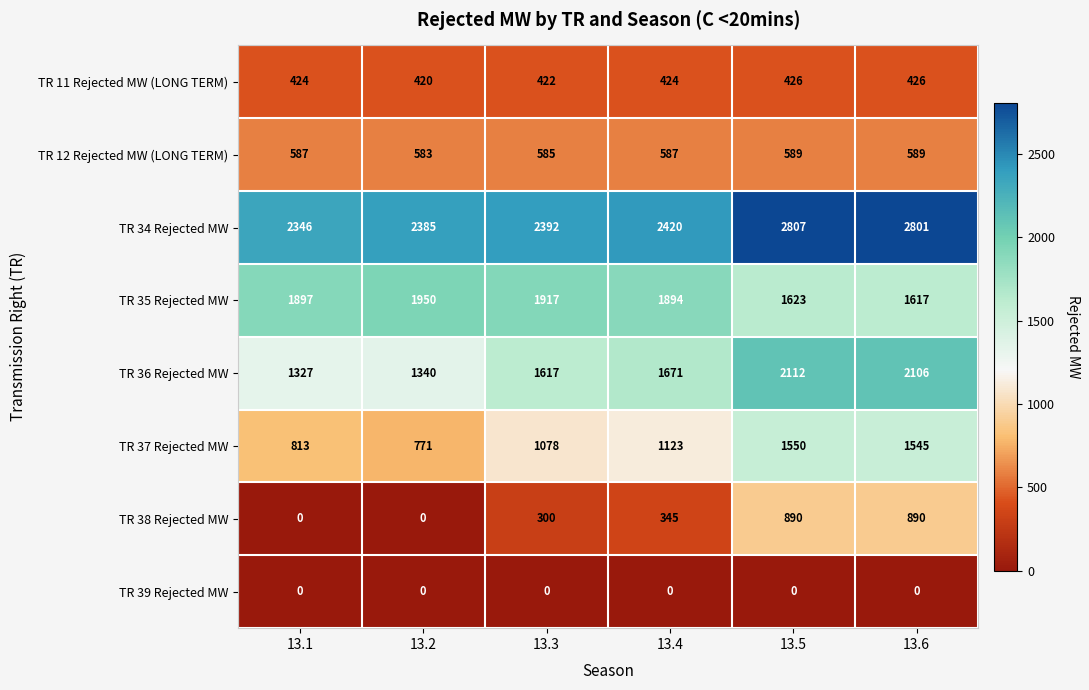

What is the spread (max minus min) of values at 13.2?

2385